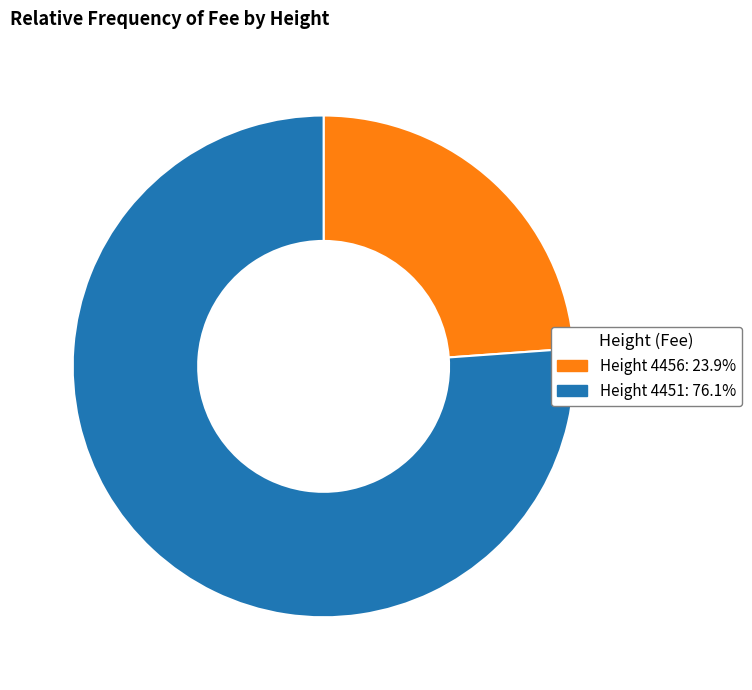

Is there a majority slice in this chart?

Yes